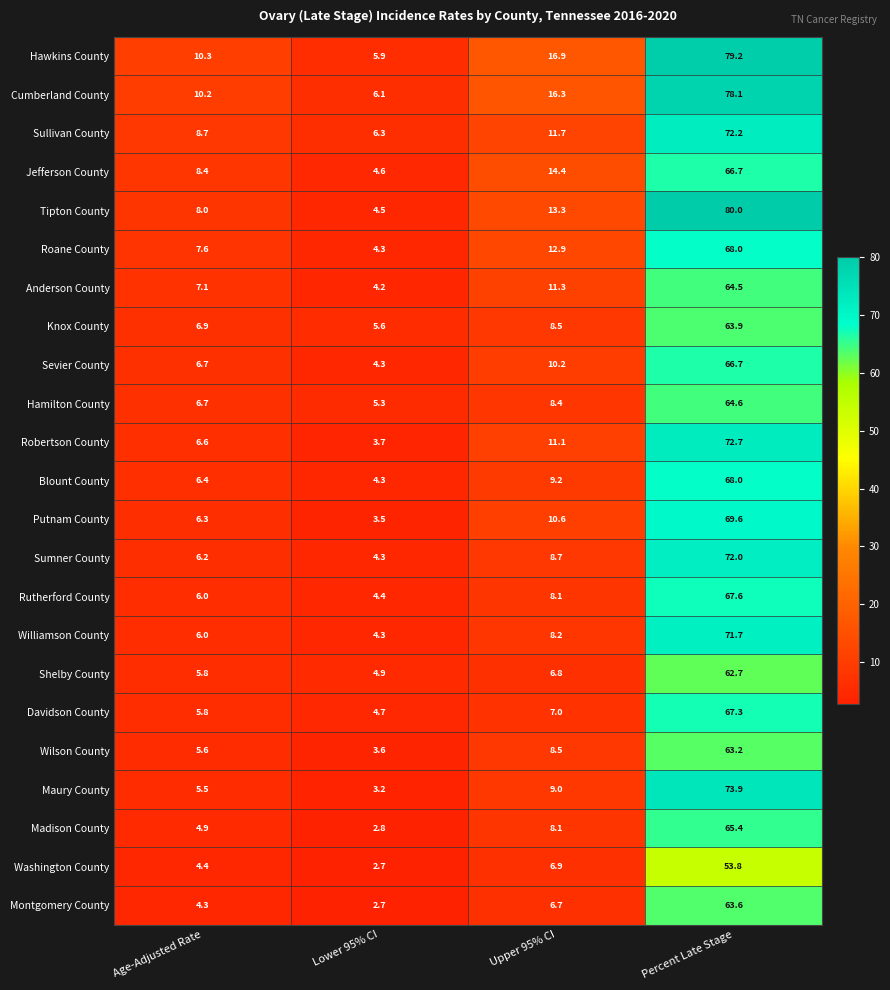

At which label is Robertson County closest to 38?

Upper 95% CI